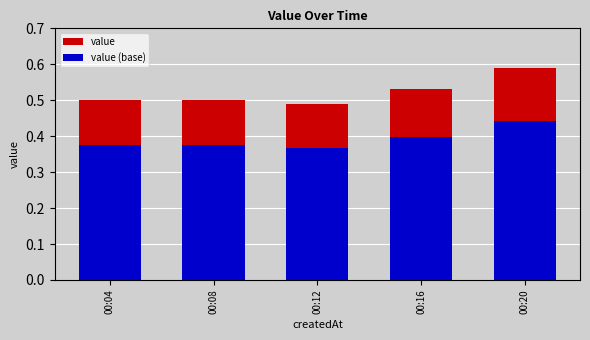

What is the difference between the highest and lowest values at 00:04?

0.1